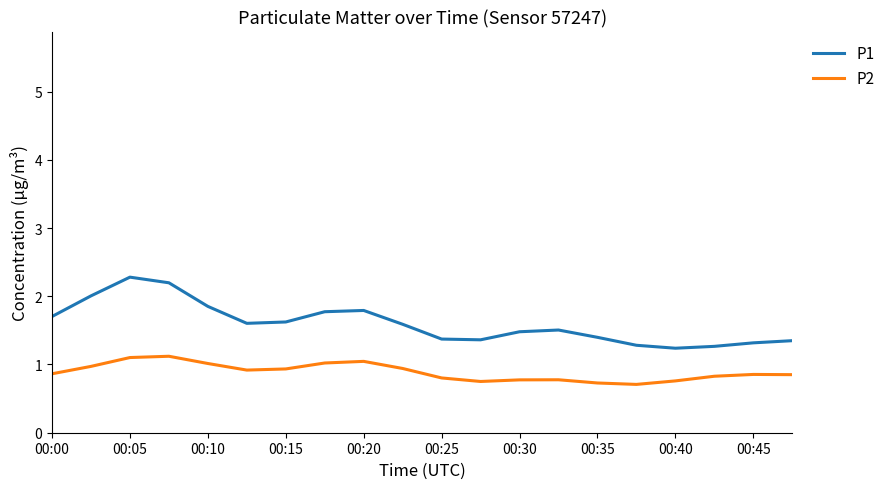

Which series has the largest total across all categories?

P1